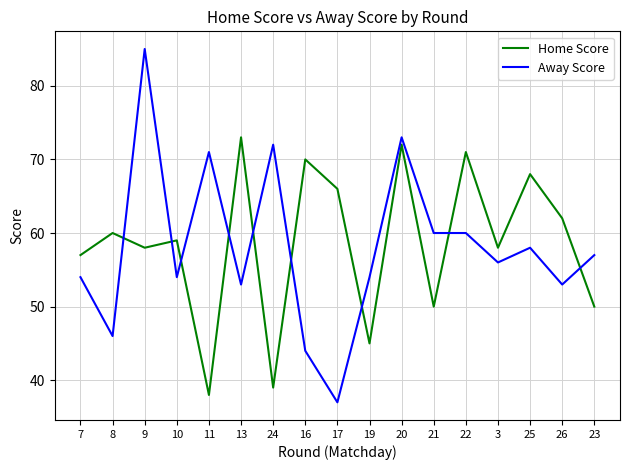

True or false: Away Score and Home Score cross at least once.

True